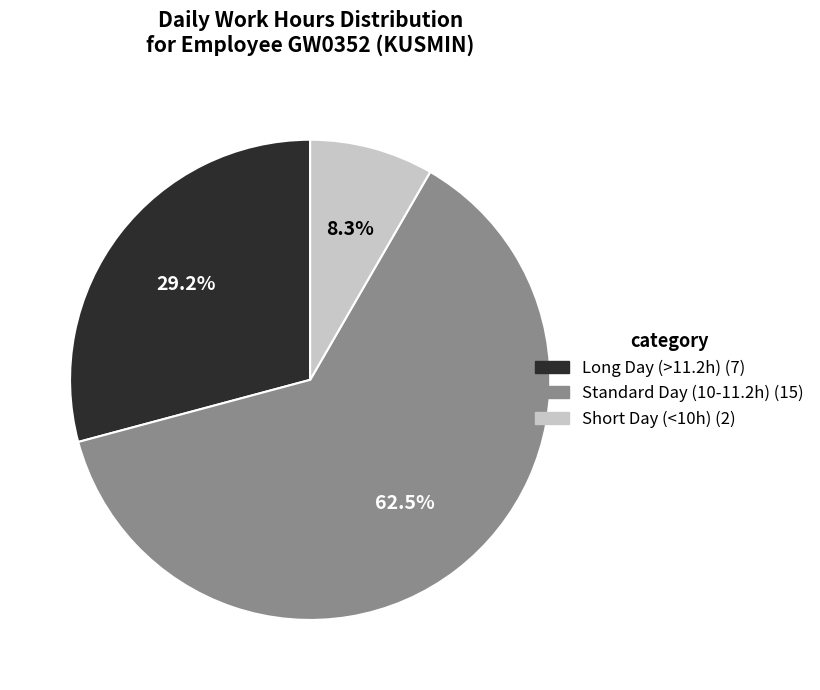

Is there any slice that represents more than half of the pie?

Yes